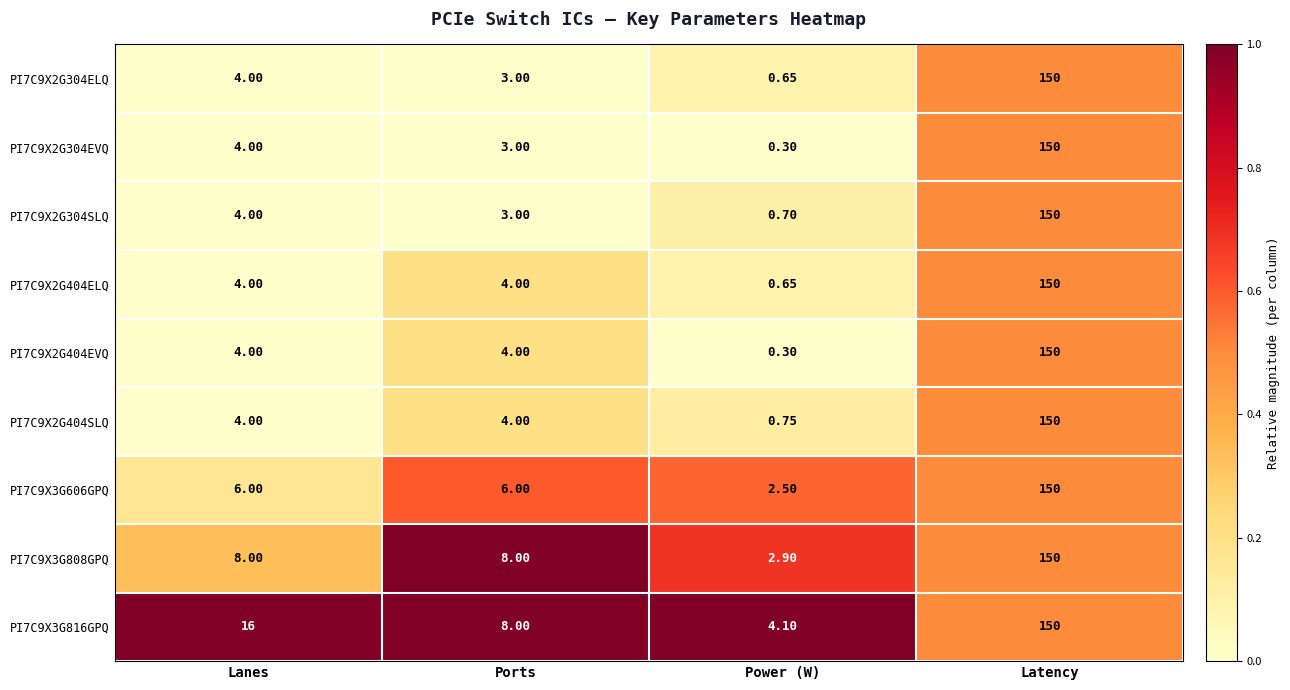

At which category does the chart reach its minimum across all series?

Power (W)